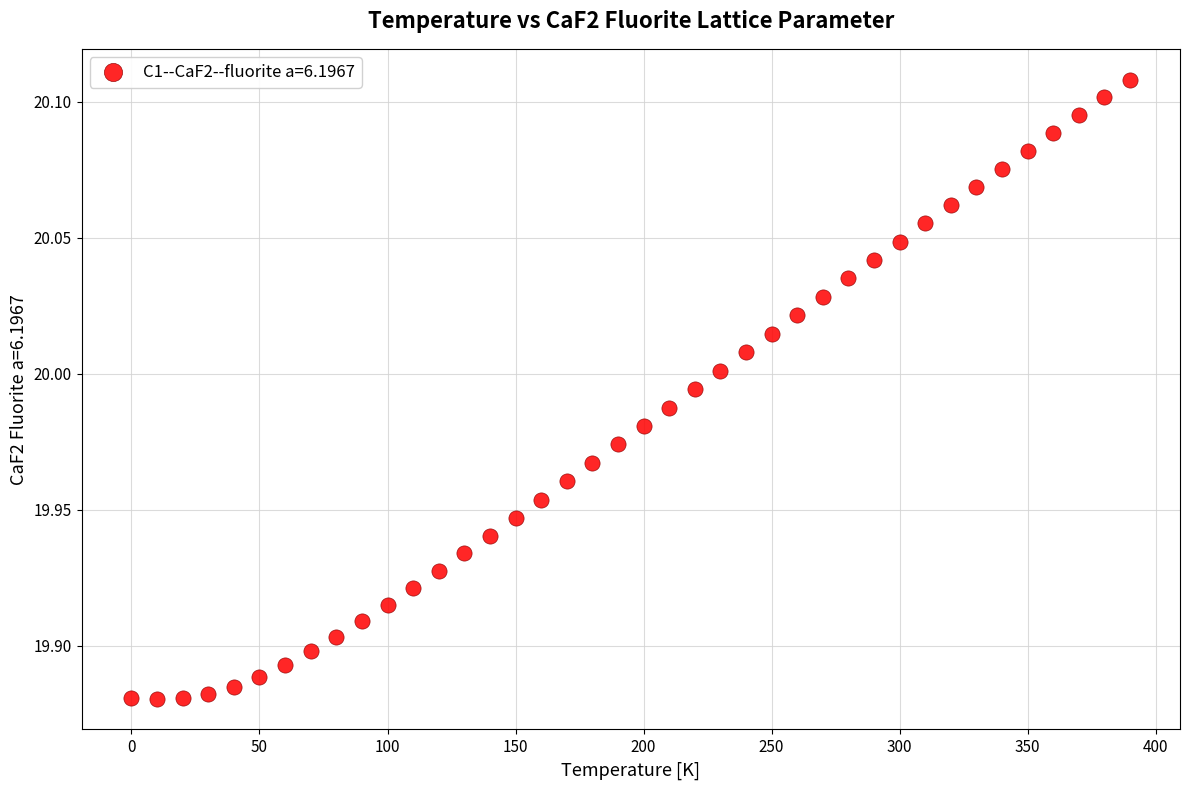

What is the range of X values (max minus min)?

390.0